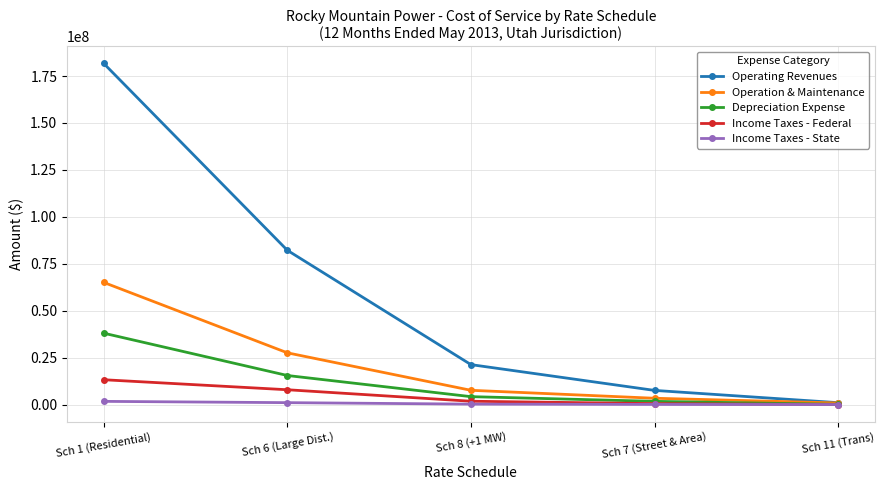

At how many categories does at least one series exceed 31005?

5